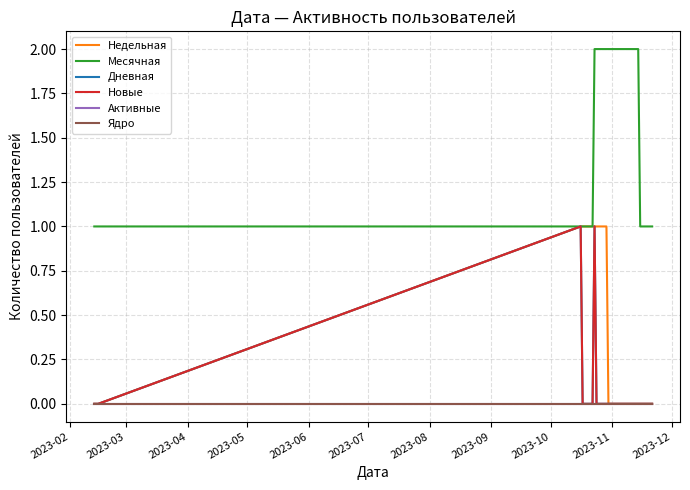

Does the chart have visible grid lines?

Yes